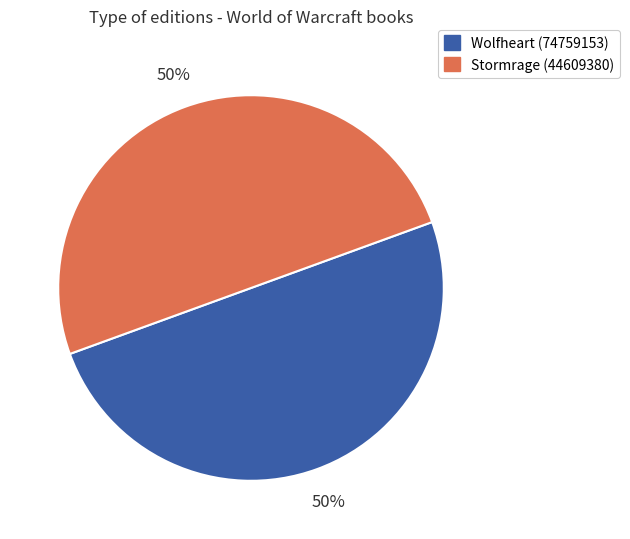

True or false: Wolfheart (74759153) accounts for 41% of the total.

False